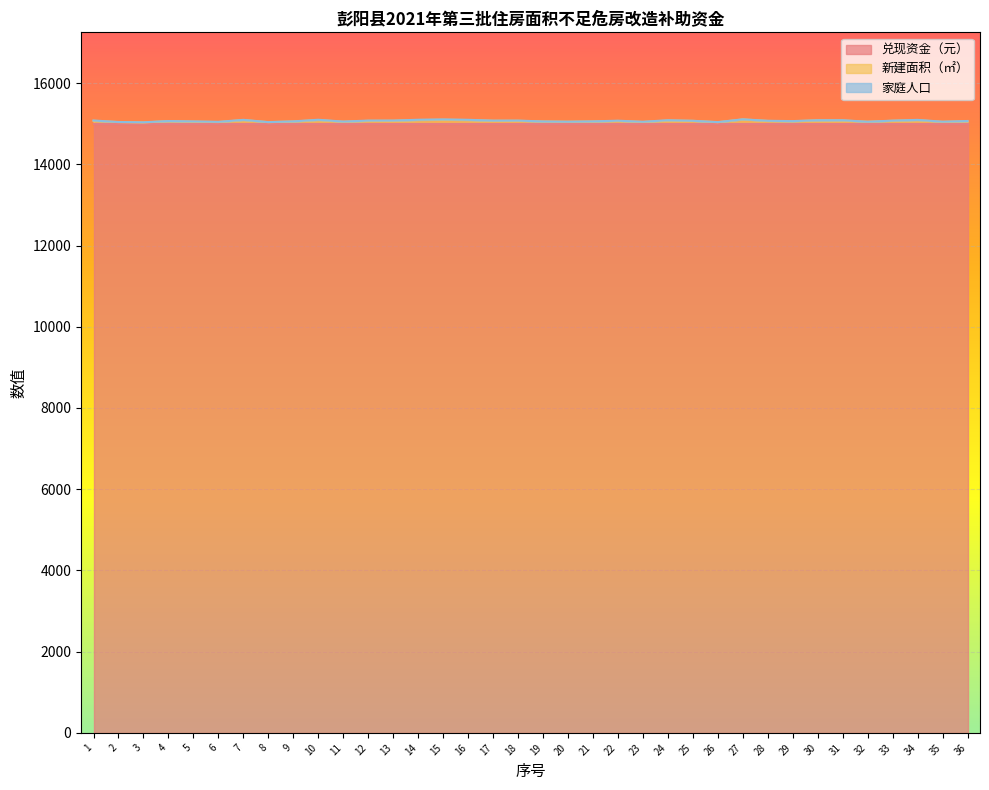

Reading left to right, extract all data points from this chart.

兑现资金（元）: 15000	15000	15000	15000	15000	15000	15000	15000	15000	15000	15000	15000	15000	15000	15000	15000	15000	15000	15000	15000	15000	15000	15000	15000	15000	15000	15000	15000	15000	15000	15000	15000	15000	15000	15000	15000
新建面积（㎡）: 72	39	30	63	50	40	90	37	54	90	48	70	72	91	98	90	72	72	54	48	54	68	42	78	70	36	105	68	60	84	80	48	72	88	45	60
家庭人口: 7	3	5	3	7	6	5	3	4	7	5	7	6	6	7	6	4	5	2	2	4	6	6	8	2	4	3	4	4	2	6	1	4	6	5	7